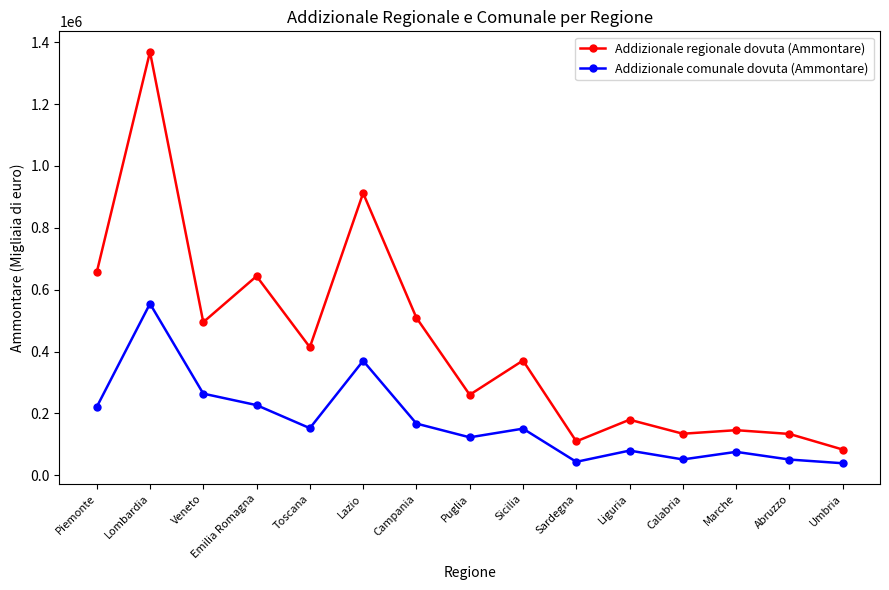

What is the total value across all series at Marche?

222124